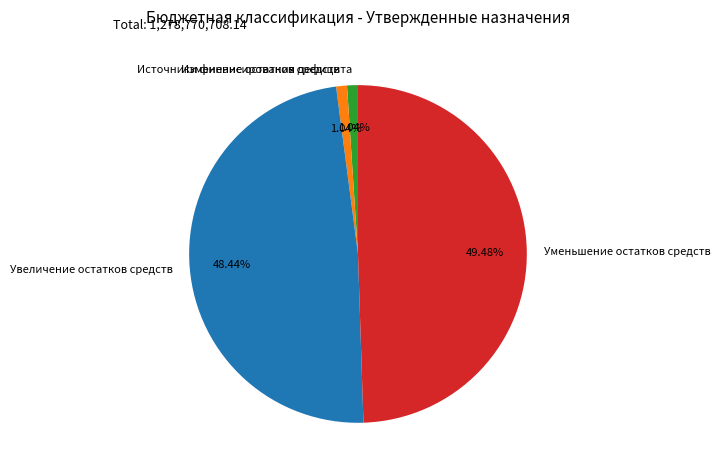

Is the sum of Уменьшение остатков средств and Увеличение остатков средств greater than half?

Yes